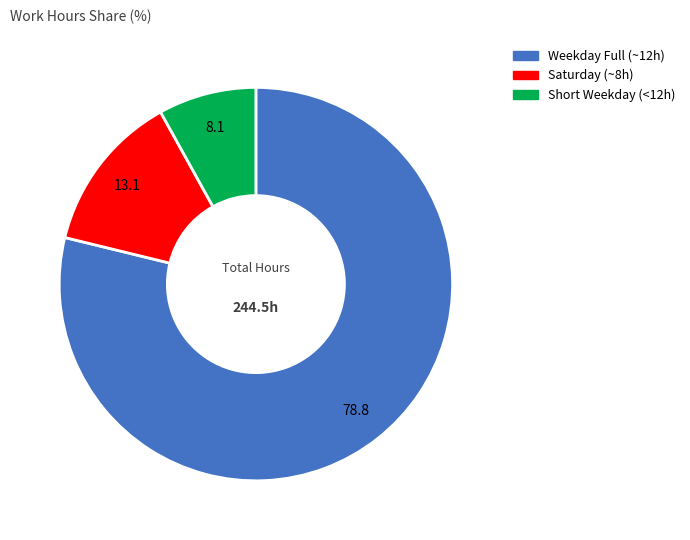

How many slices are in this pie chart?

3